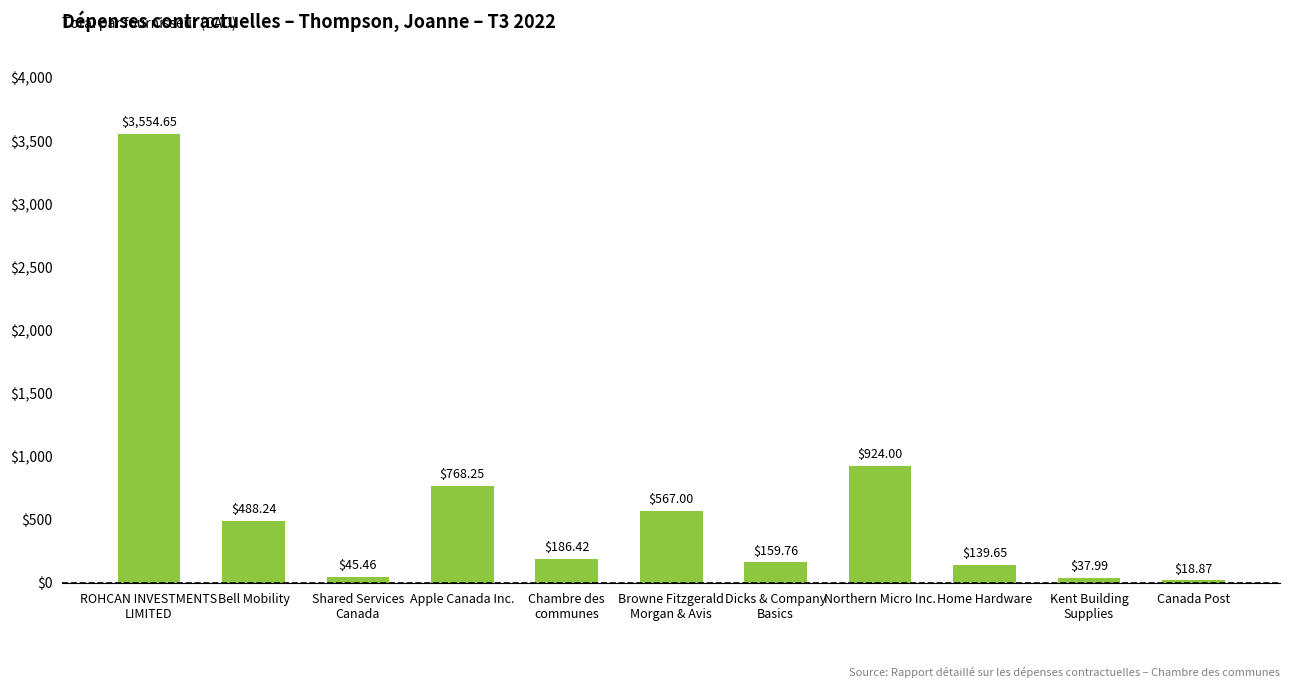

The chart shows a value of 567.0 at Browne Fitzgerald
Morgan & Avis. True or false?

True